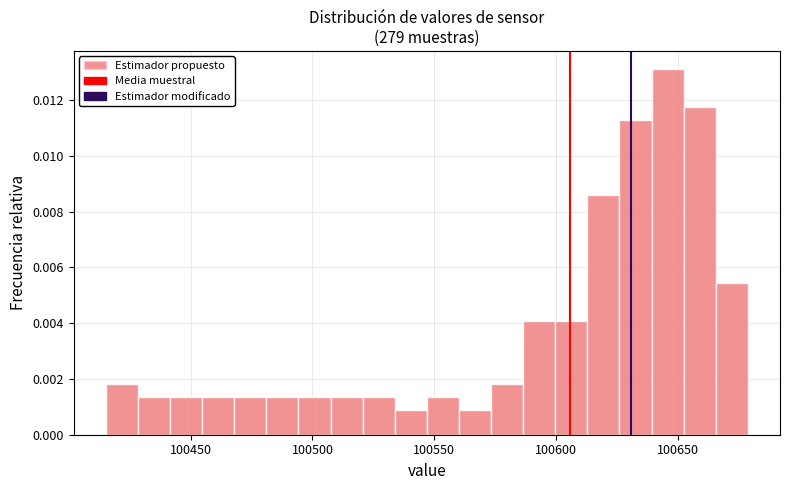

Around what value on the x-axis is the tallest bar? Give the approximate position of its centre, as read against the axis.

100645